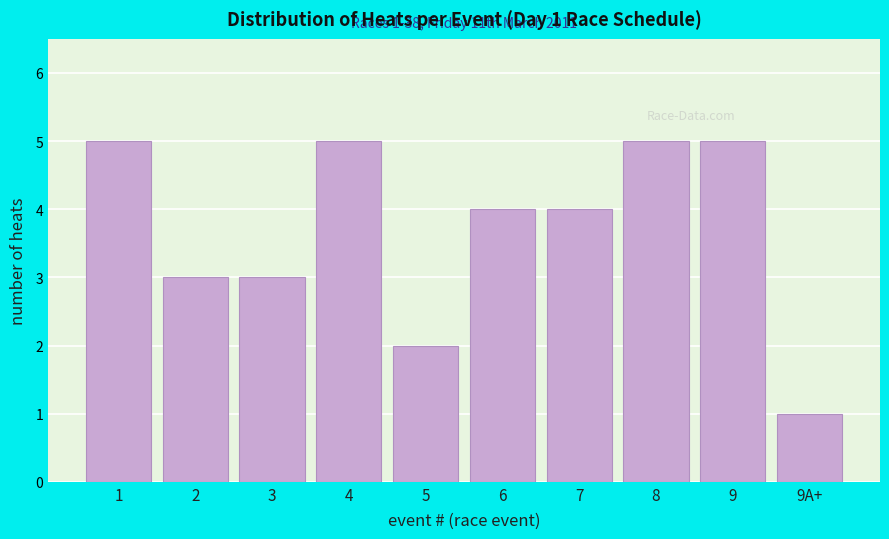

Reading left to right, what are all the values shown in this chart?

1=5	2=3	3=3	4=5	5=2	6=4	7=4	8=5	9=5	9A+=1